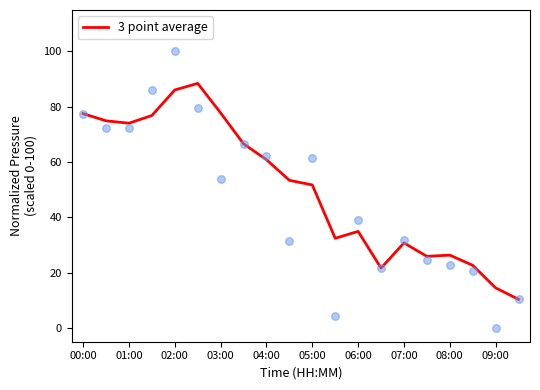

Is it true that 3 point average equals 77.5 at 00:00?

True